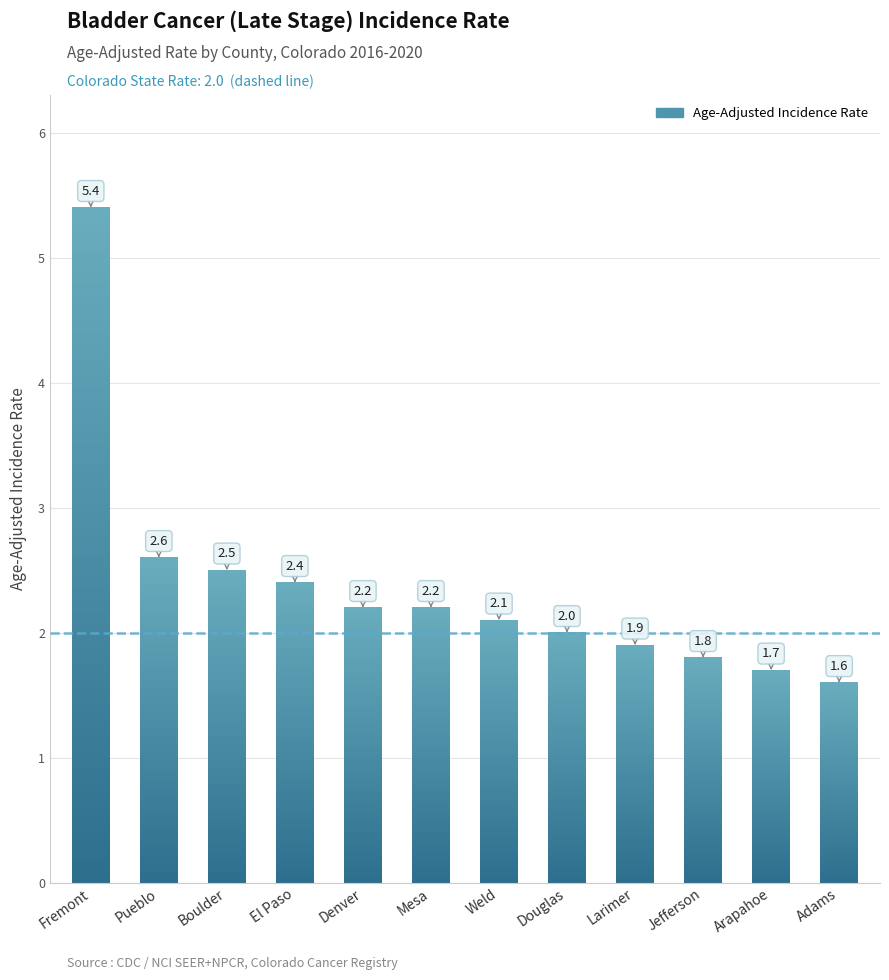

What is the label of the 4th bar from the left?

El Paso